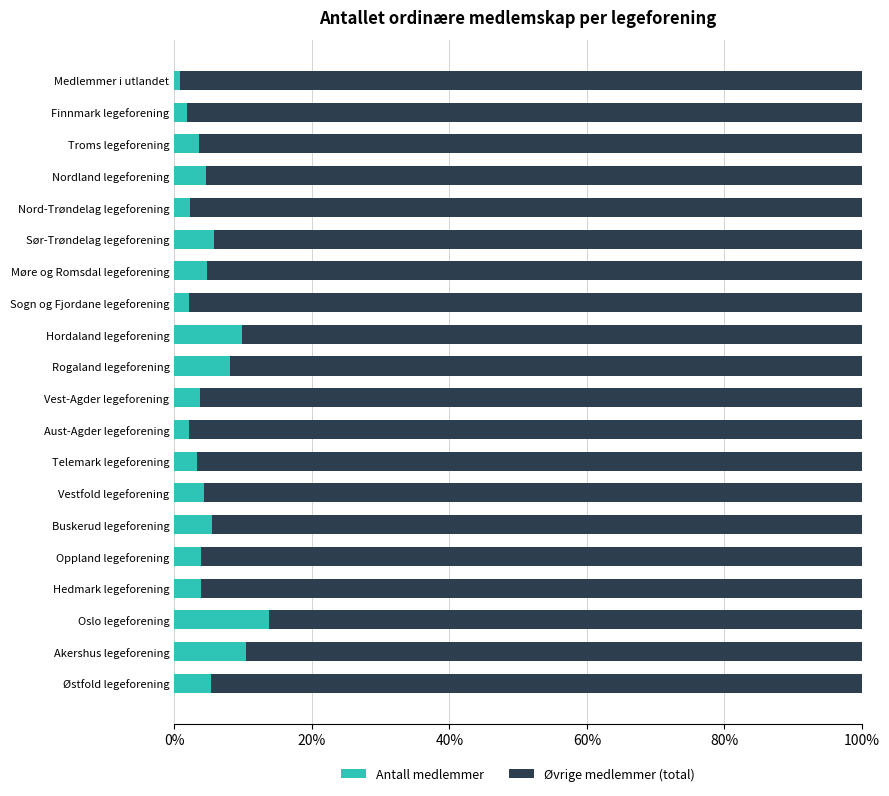

What is the sum of all Antall medlemmer values?

100.0